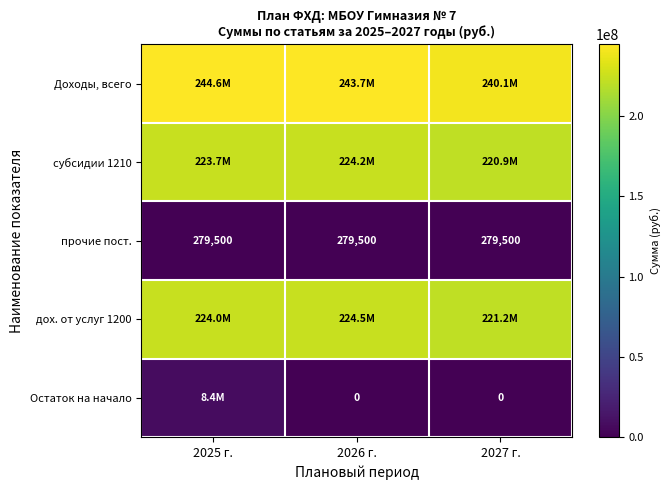

Which series changed the most between 2025 г. and 2026 г.?

Остаток на начало